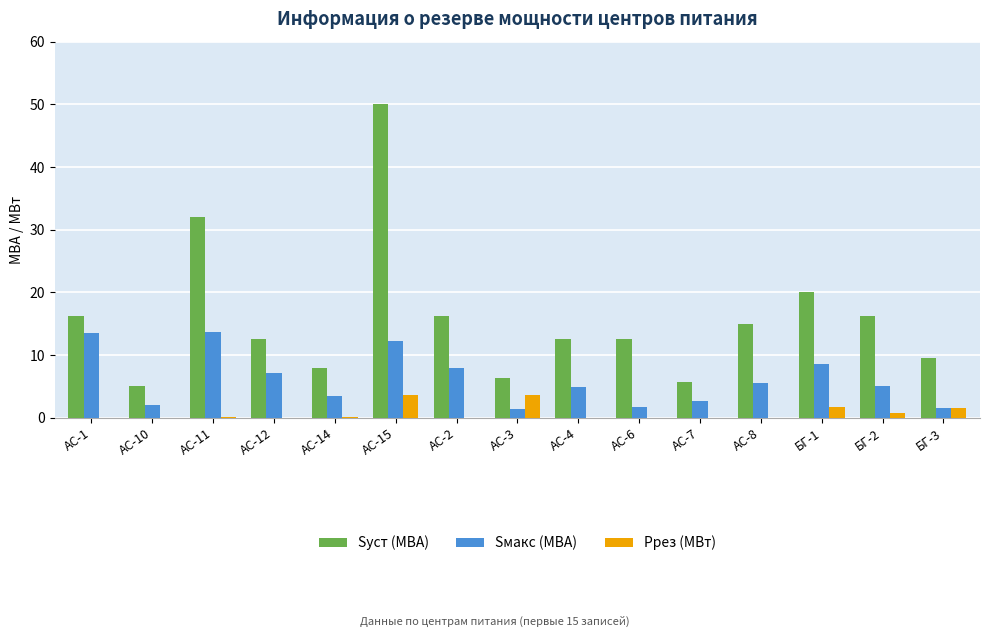

What is the sum of all Ррез (МВт) values?

11.4